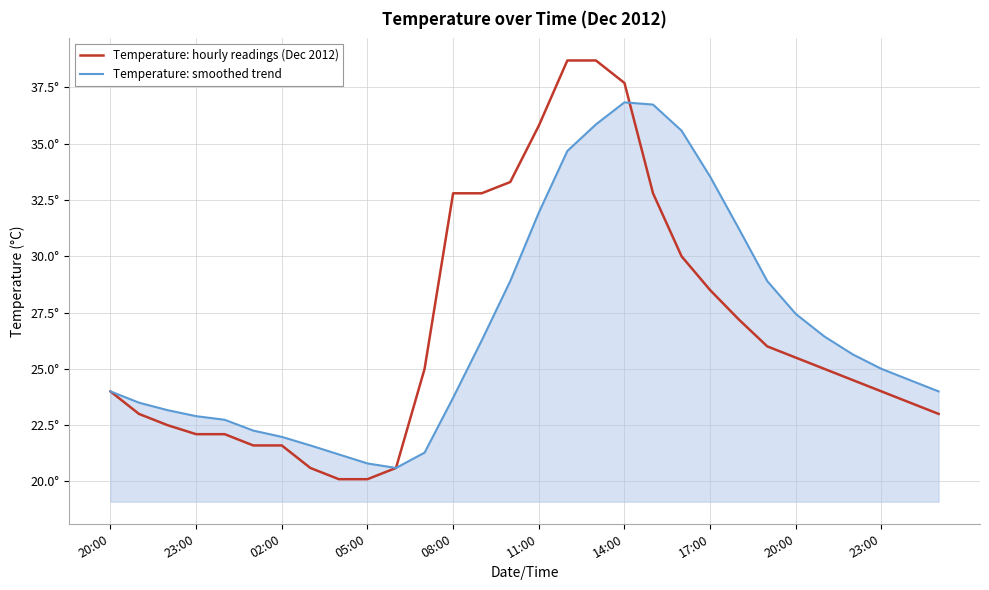

Does the chart have visible grid lines?

Yes